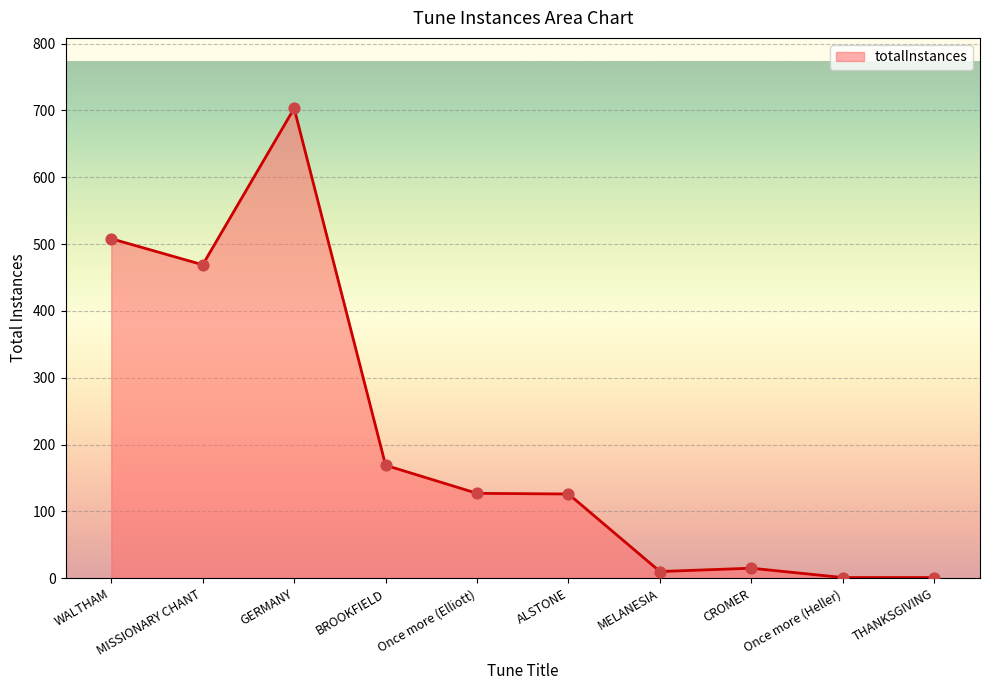

Which has a higher value, BROOKFIELD or MELANESIA?

BROOKFIELD